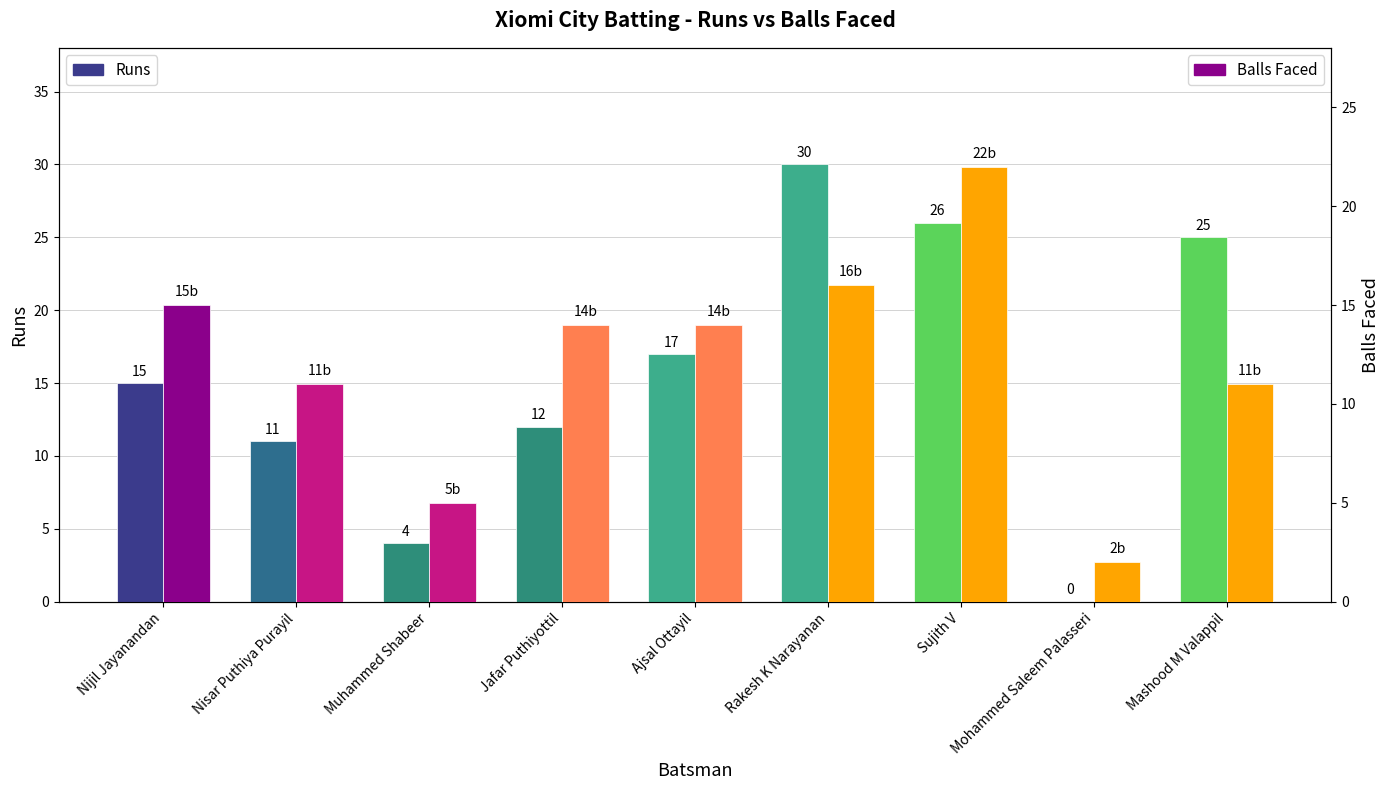

Reading left to right, extract all data points from this chart.

Runs: 15	11	4	12	17	30	26	0	25
Balls Faced: 15	11	5	14	14	16	22	2	11